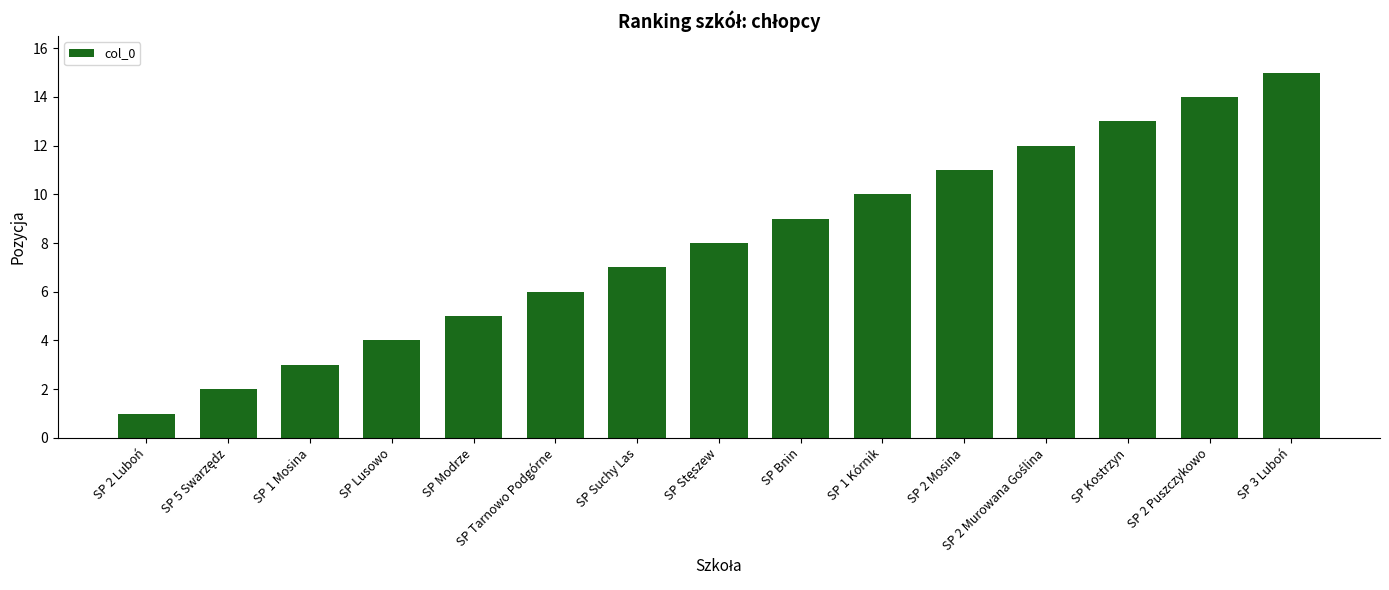

What is the label of the 12th bar from the right?

SP Lusowo